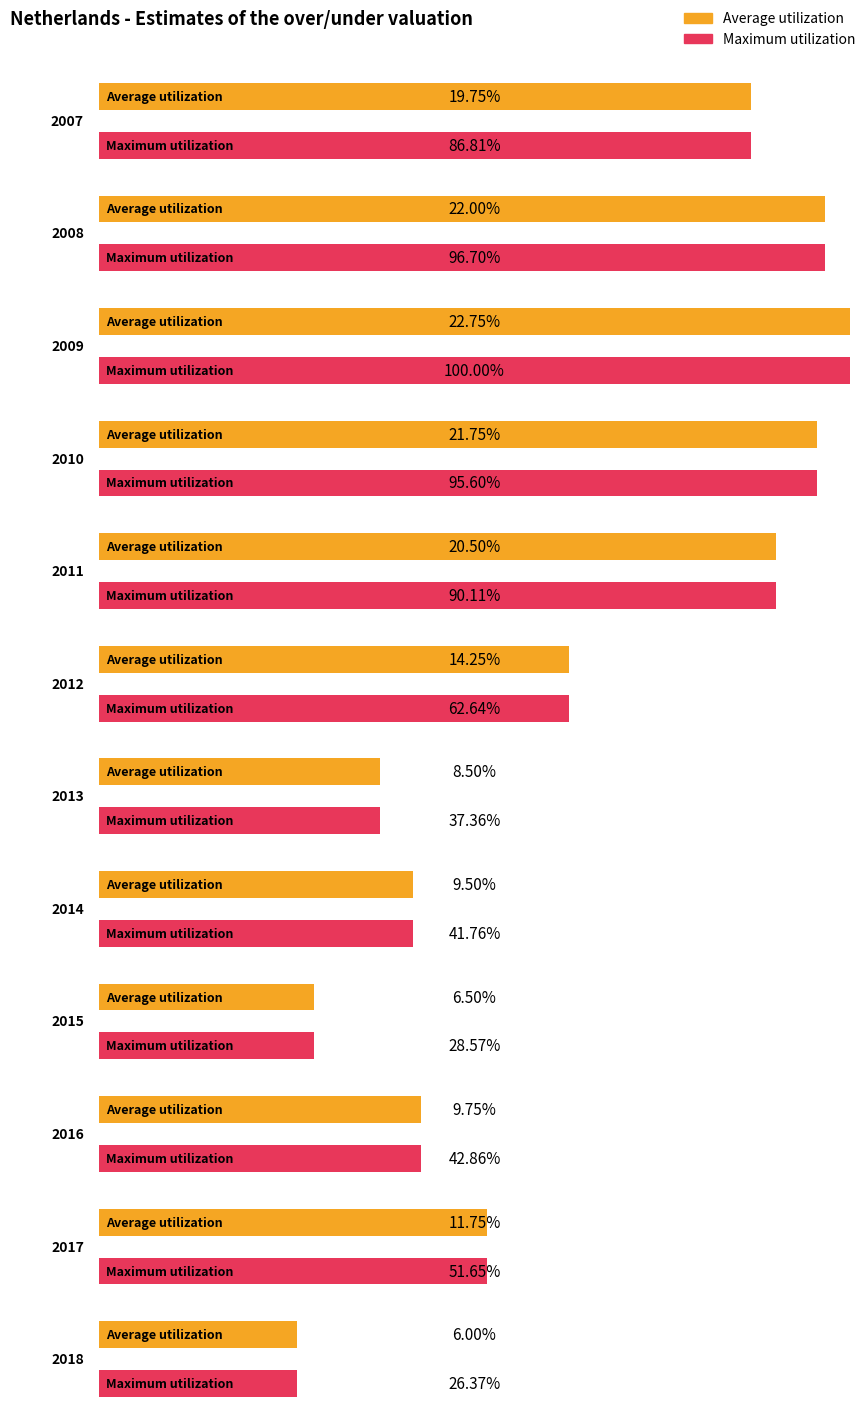

Reading right to left, extract all data points from this chart.

2018=6.0	2017=11.8	2016=9.8	2015=6.5	2014=9.5	2013=8.5	2012=14.2	2011=20.5	2010=21.8	2009=22.8	2008=22.0	2007=19.8